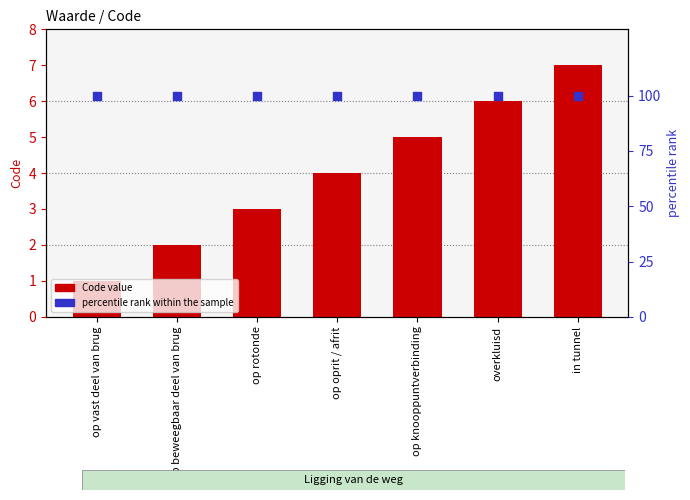

Is the value of Code at op beweegbaar deel van brug greater than the value of percentile rank within the sample at op oprit / afrit?

No